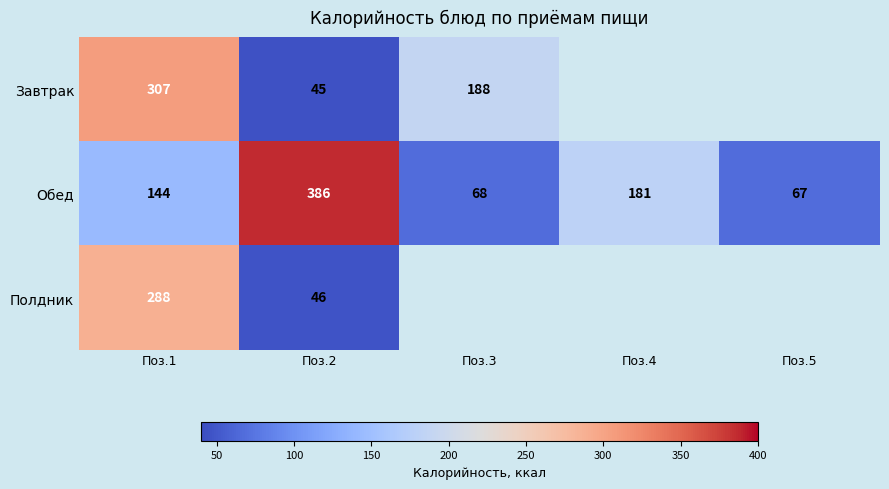

At Поз.2, list the series in order from largest to smallest.

Обед, Полдник, Завтрак